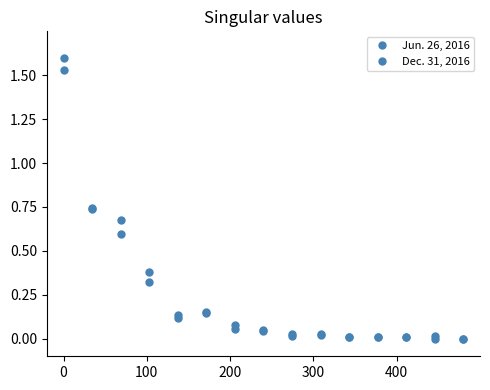

How many data points does each series have?

15